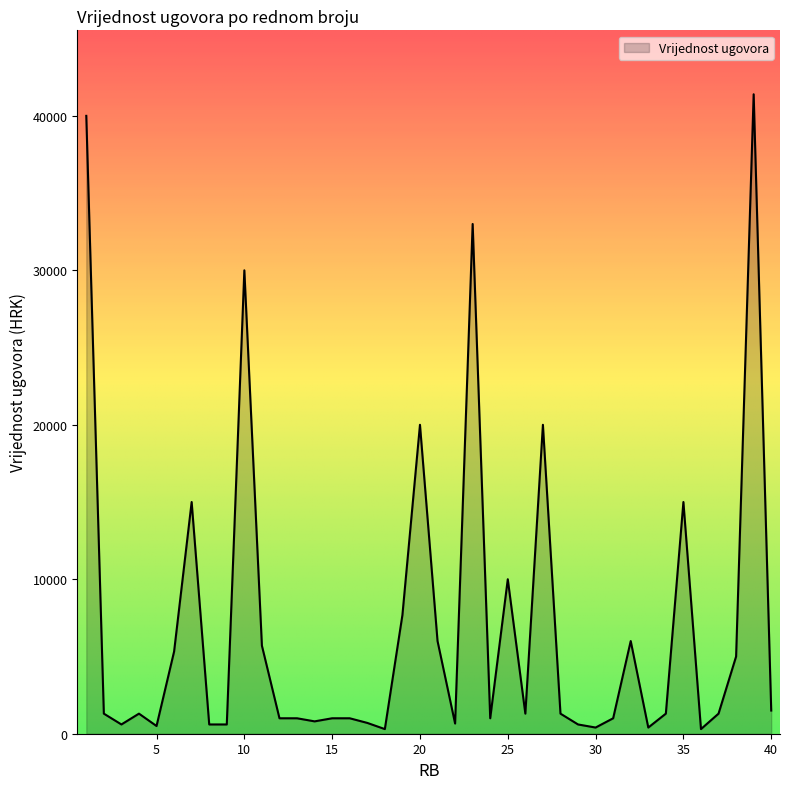

What is the difference between the maximum and minimum values?

41097.0